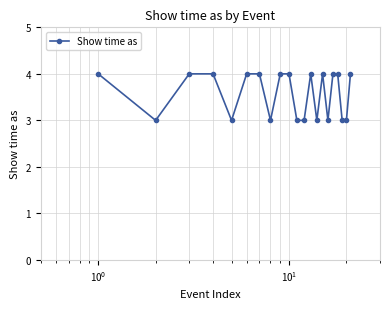

How many categories are shown in the chart?

21